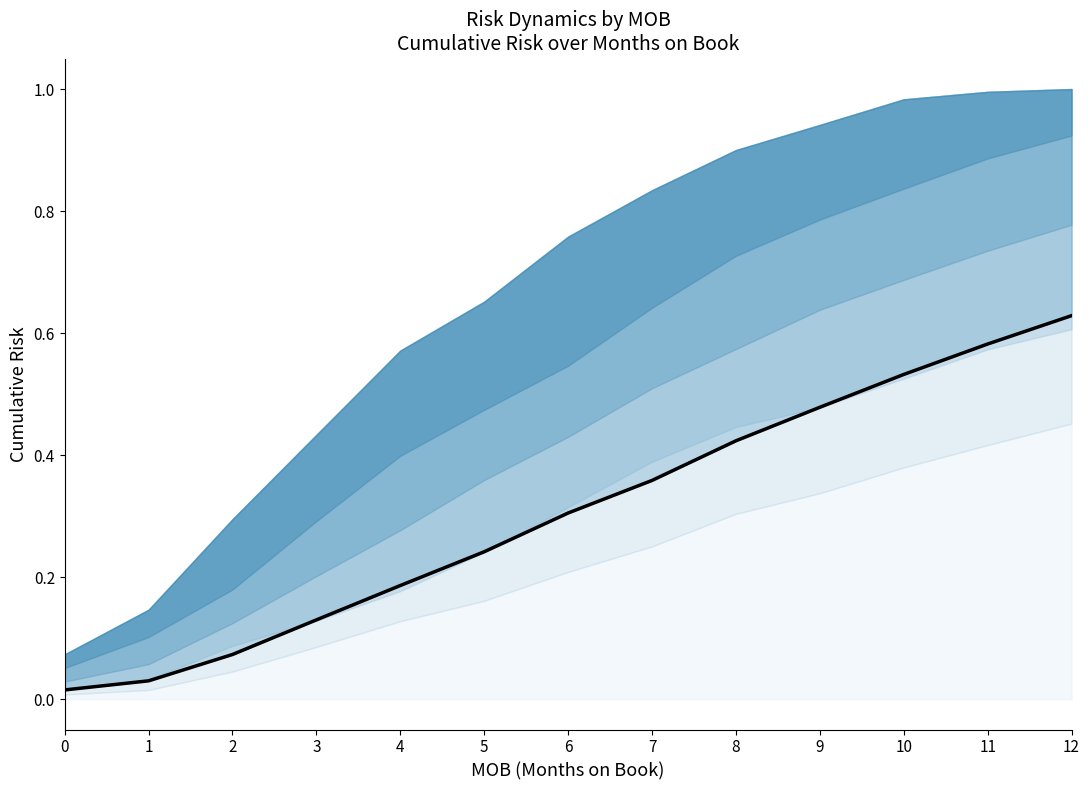

Reading left to right, what are all the values shown in this chart?

0.0	0.0	0.1	0.1	0.2	0.2	0.3	0.4	0.4	0.5	0.5	0.6	0.6